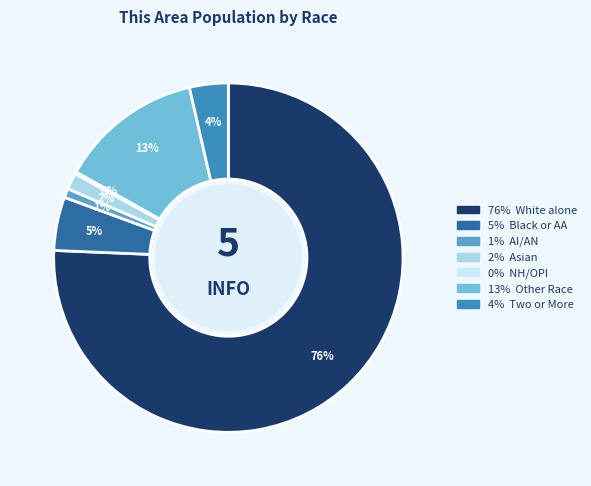

How many slices are in this pie chart?

7